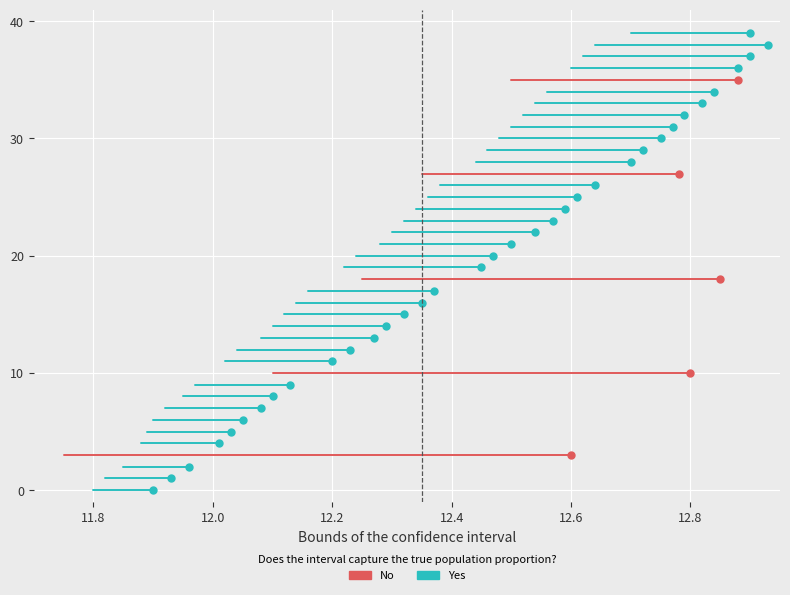

True or false: No has a value of 10 at 11.6.

False